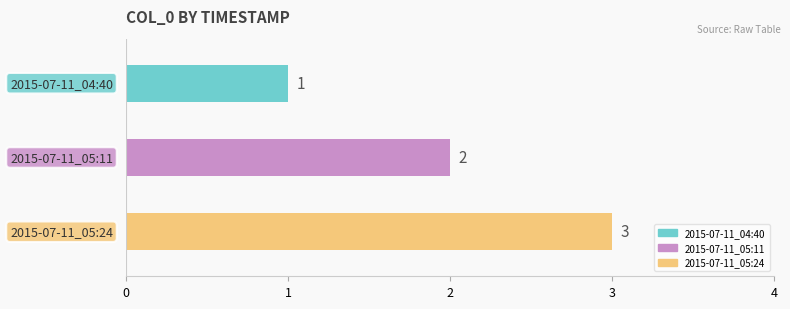

What position from the left is 2015-07-11_05:11?

2